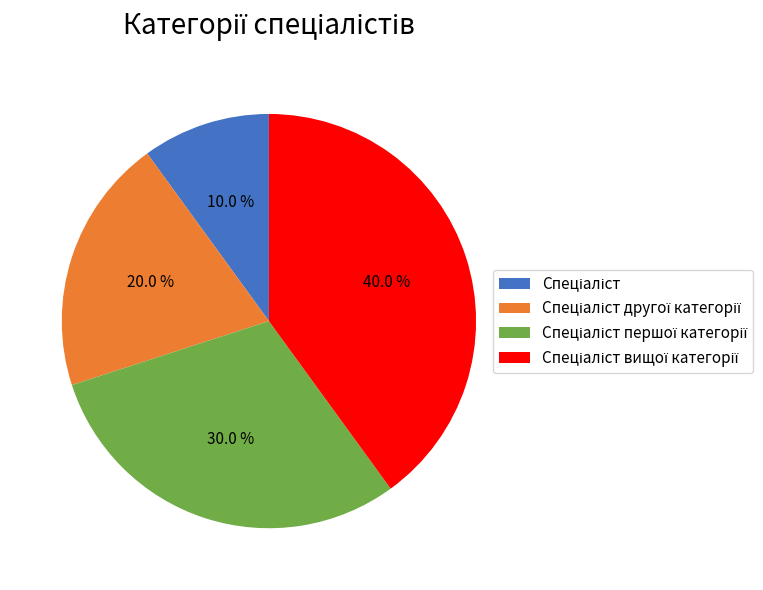

Is there any slice that represents more than half of the pie?

No